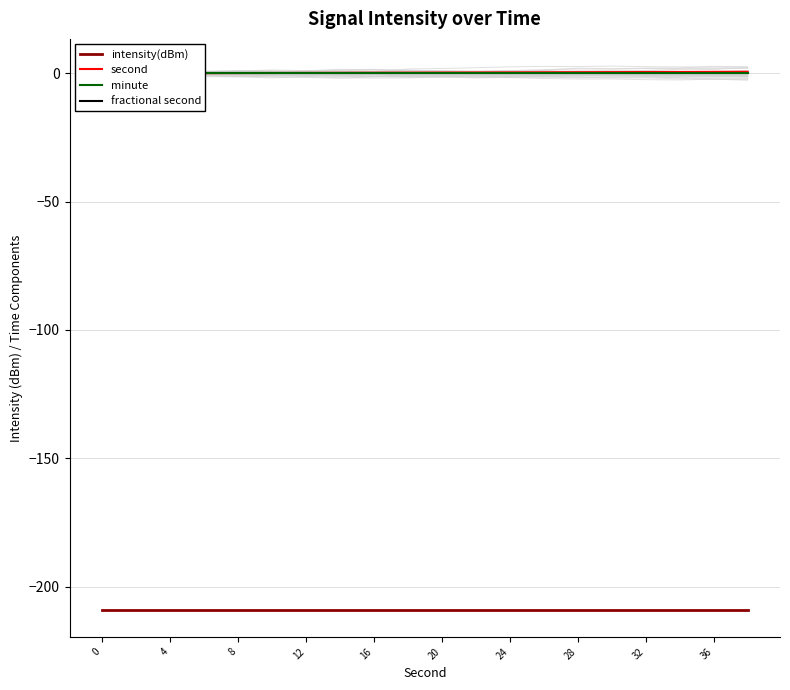

True or false: intensity(dBm) and fractional second cross at least once.

False